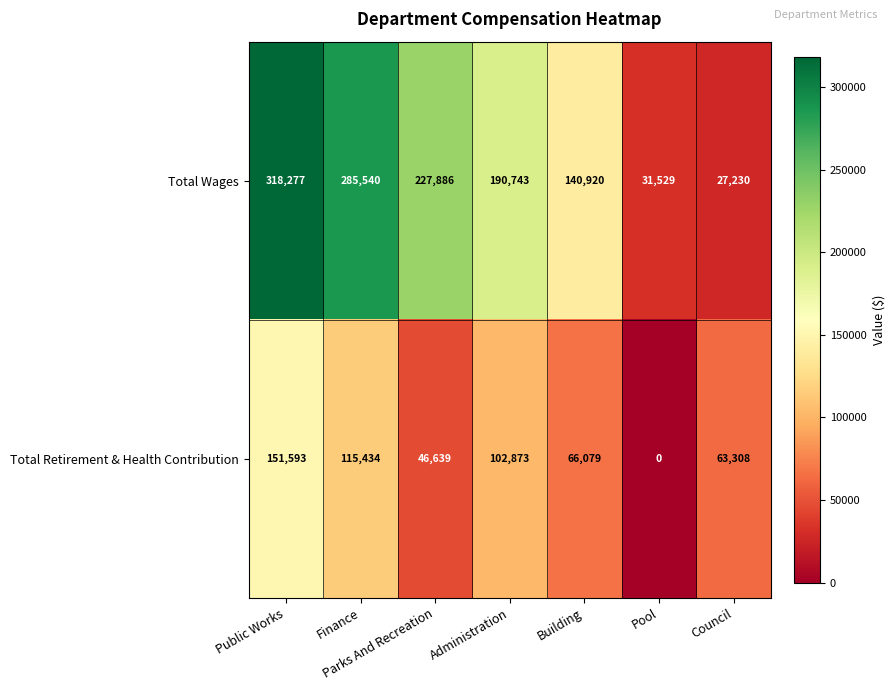

Where is Total Retirement & Health Contribution nearest to the value 75796?

Building